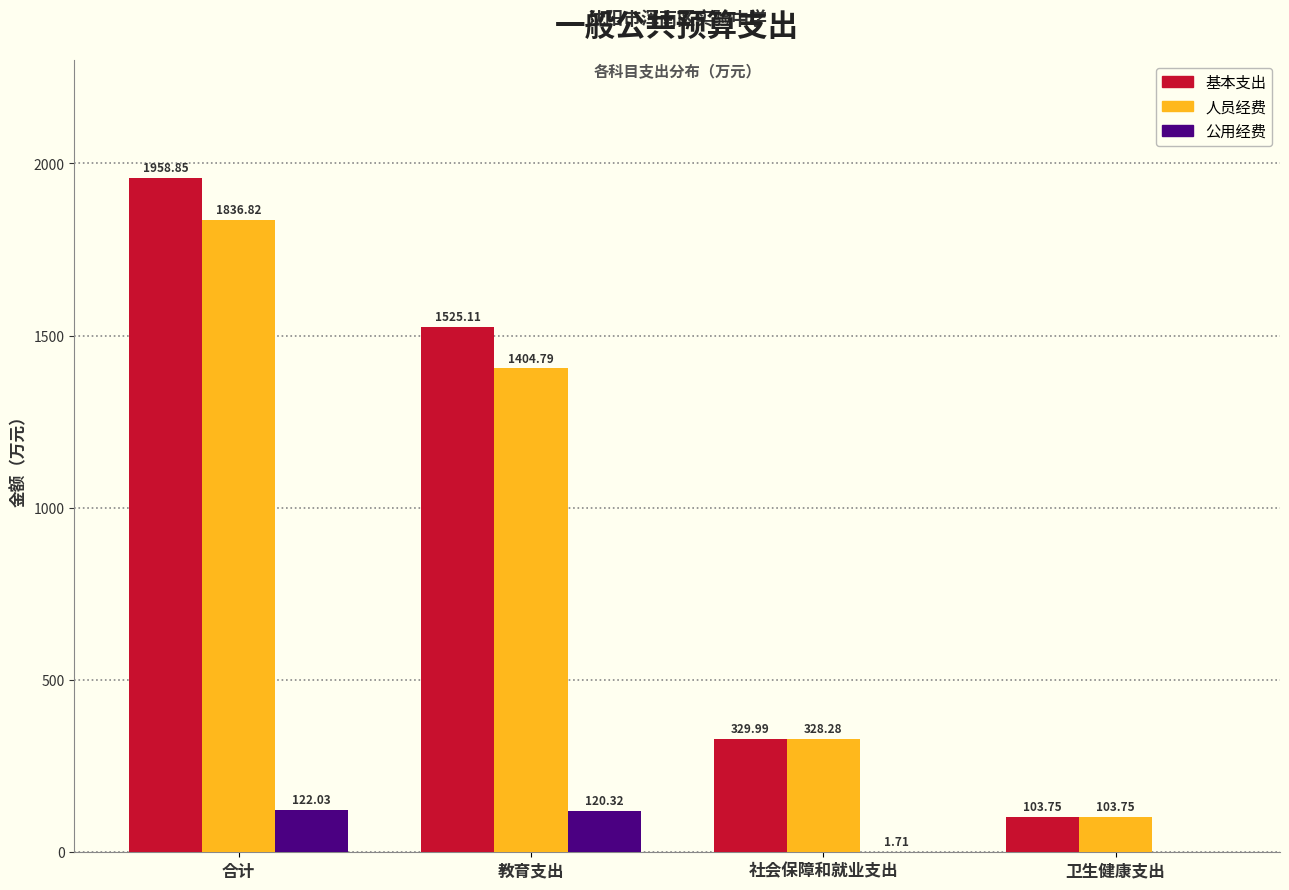

Which series changed the most between 教育支出 and 社会保障和就业支出?

基本支出